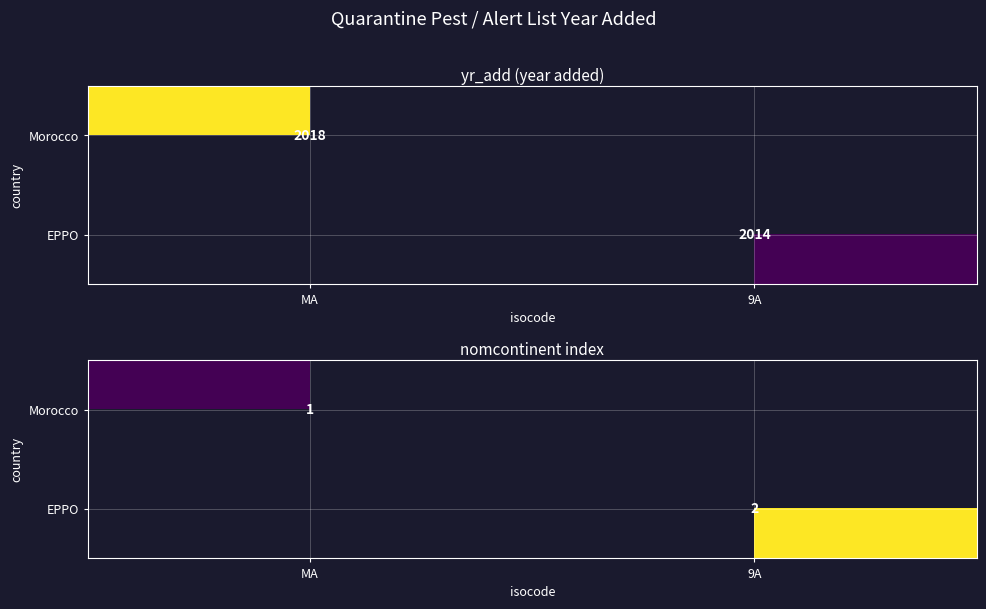

Rank the series by their maximum value, from highest to lowest.

Morocco, EPPO